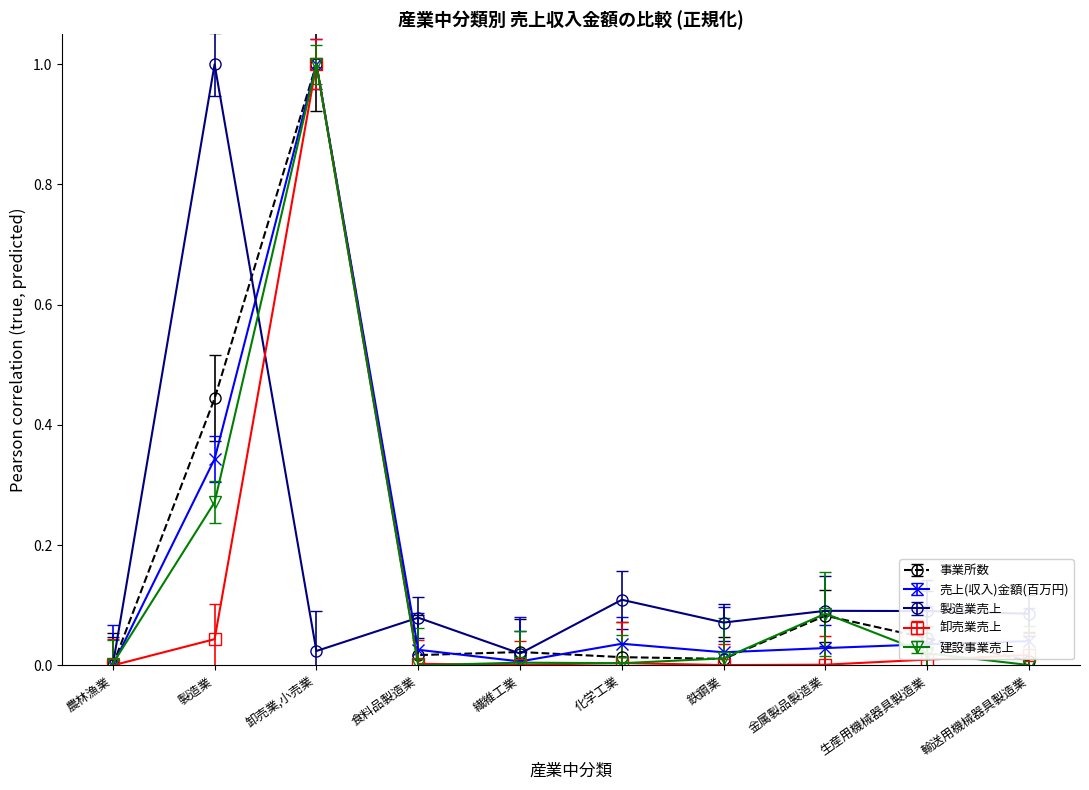

What is the value of the 事業所数 point at the 3rd from the left?

1.0